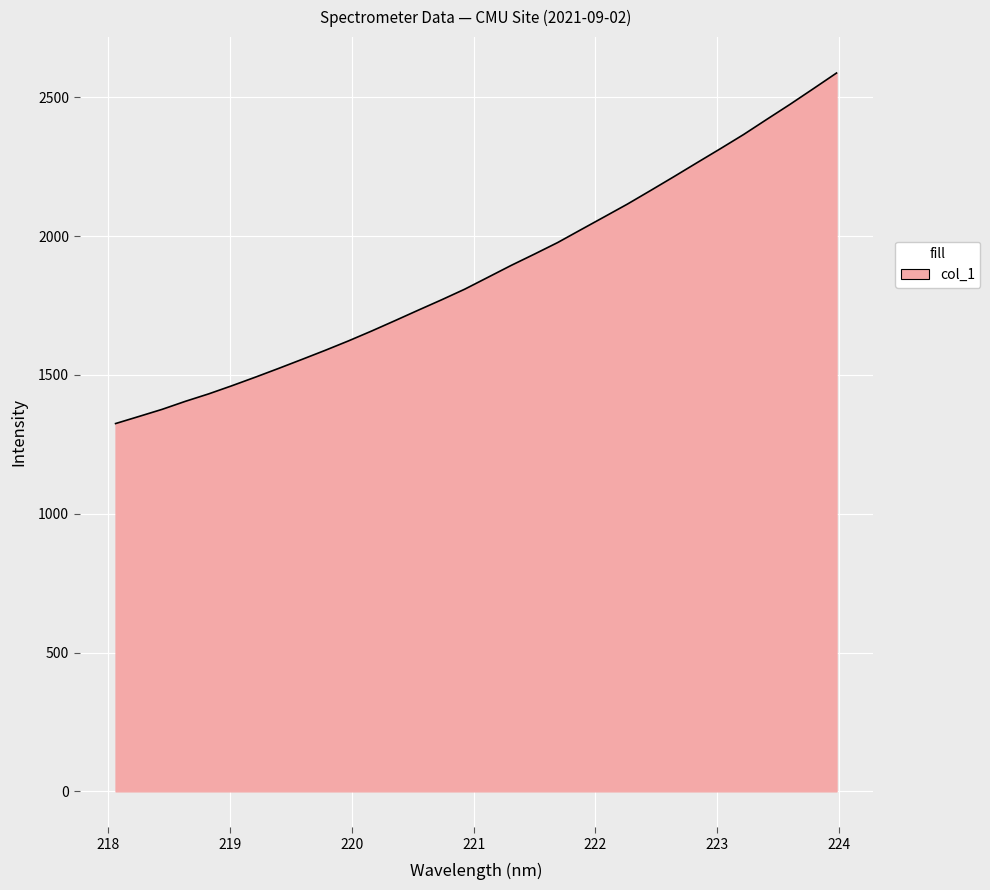

What is the minimum value shown in the chart?

1324.6